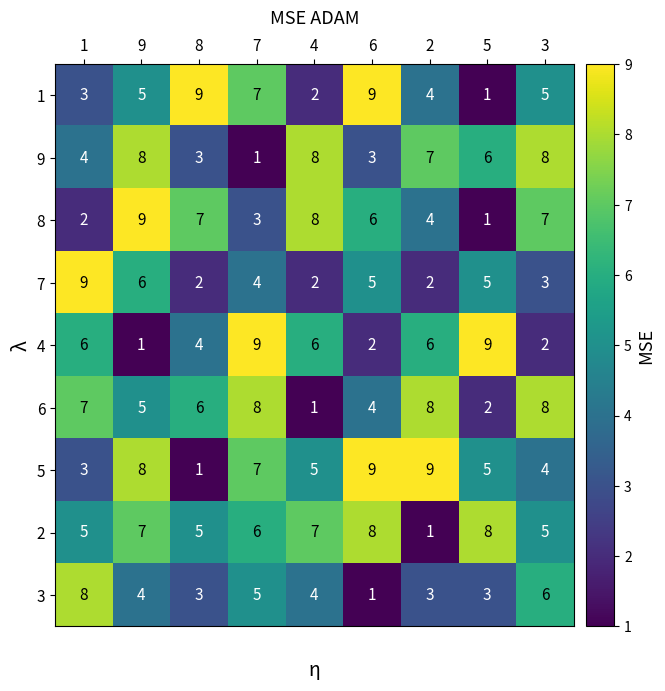

How many 4 values are between 2 and 6?

6